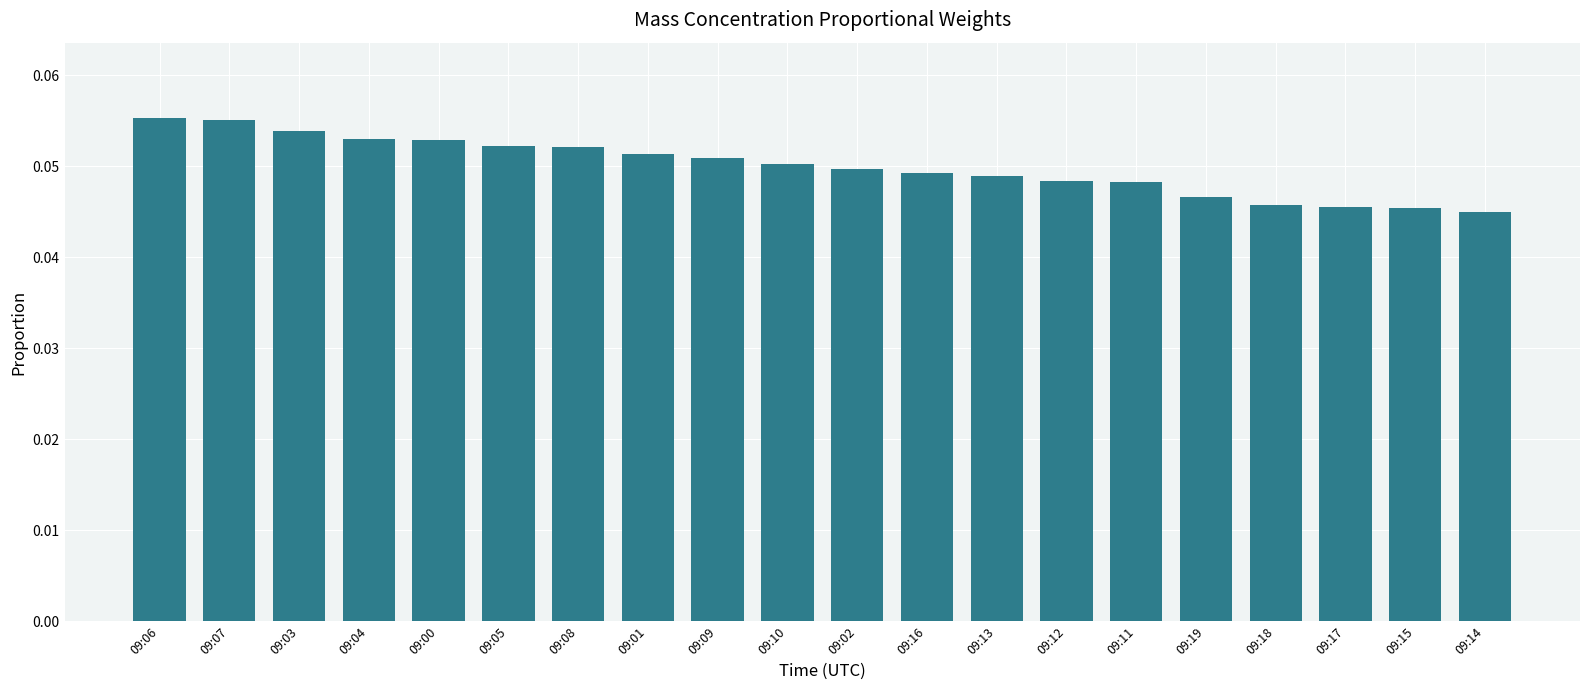

What is the label of the 16th bar from the right?

09:00